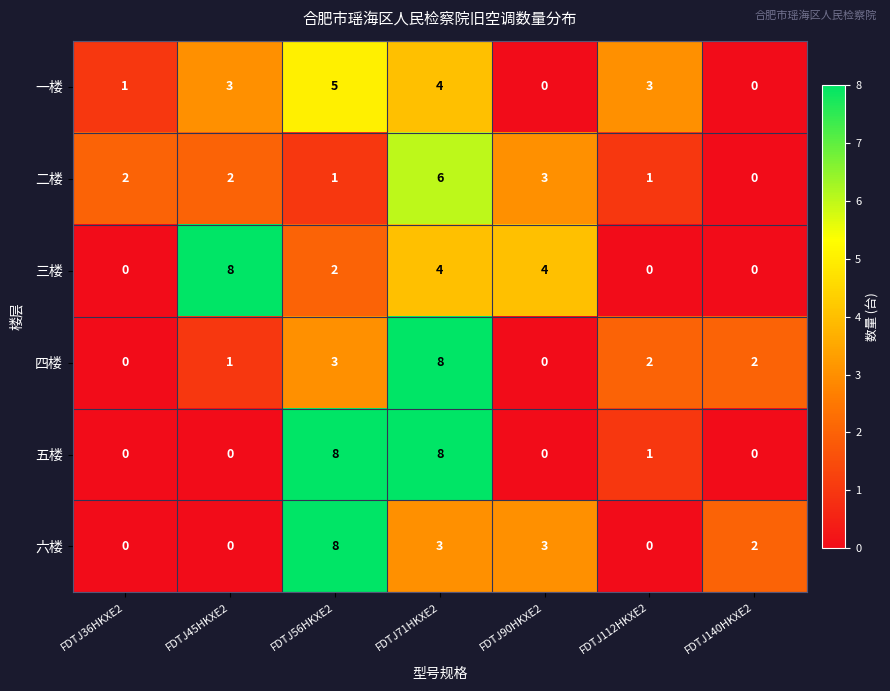

How many distinct data groups are displayed?

6